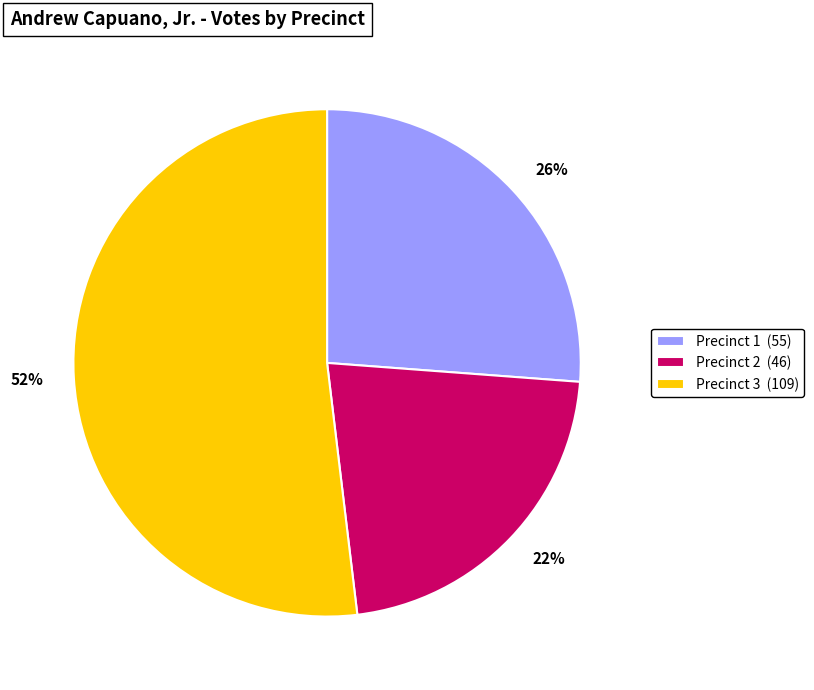

The Precinct 3 slice represents 62% of the pie. True or false?

False